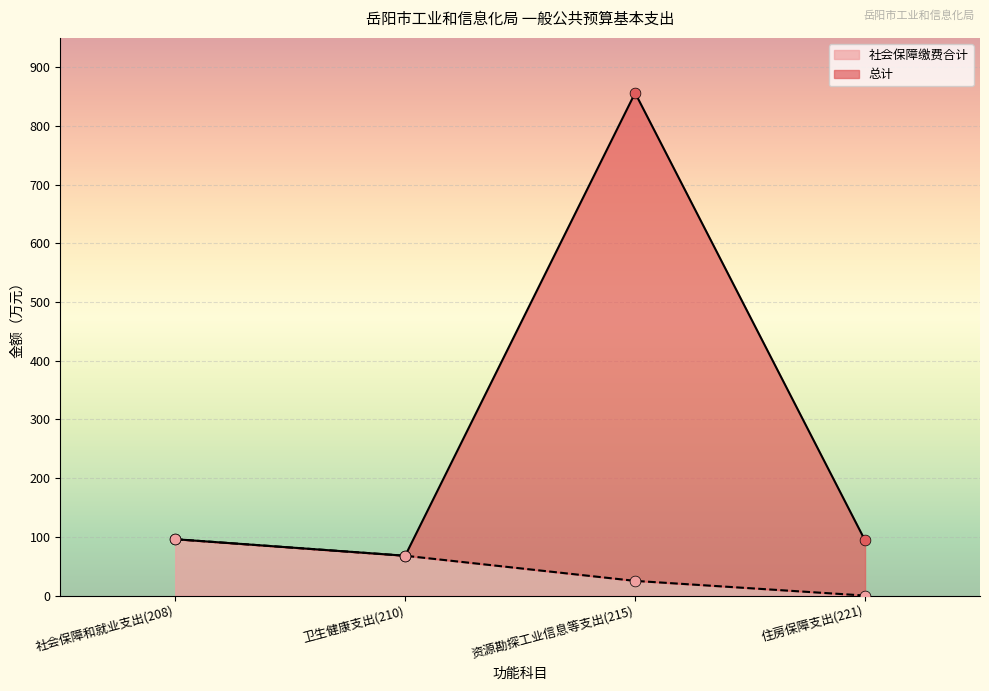

Which series has the largest total across all categories?

总计